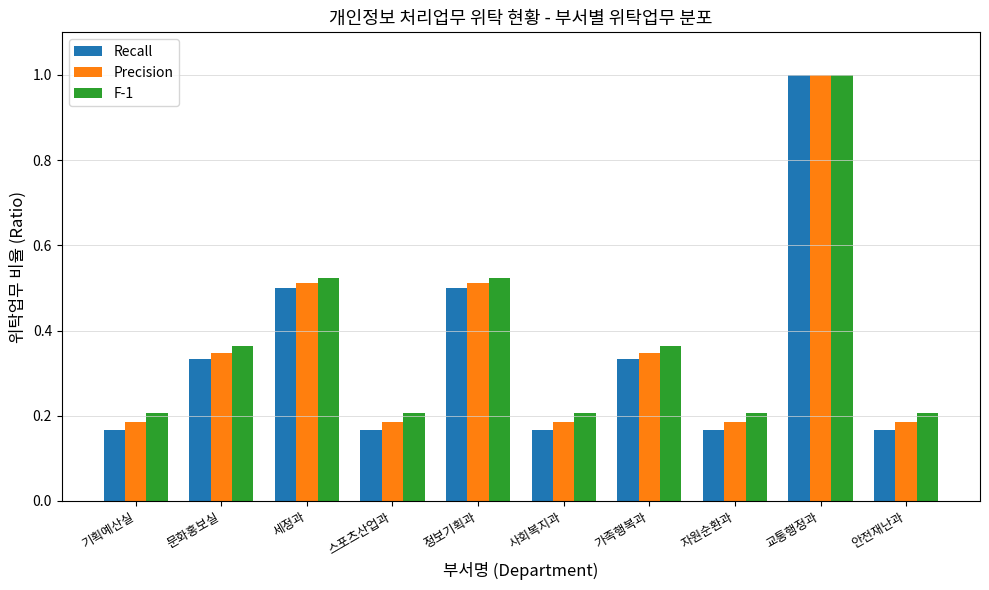

Which category has the highest value in the Recall series?

교통행정과